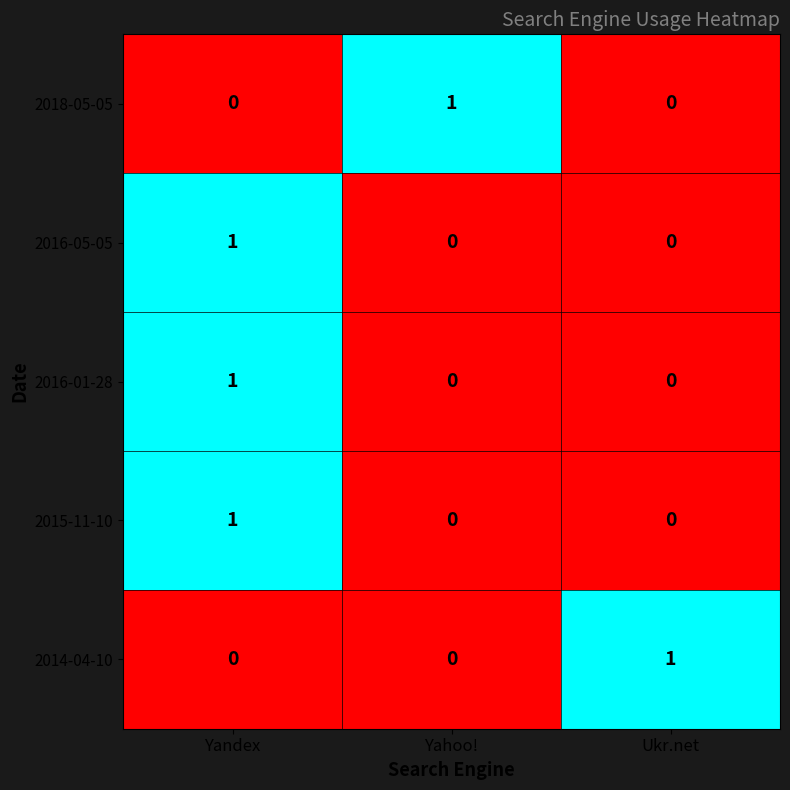

At which category is the sum across all series the highest?

Yandex